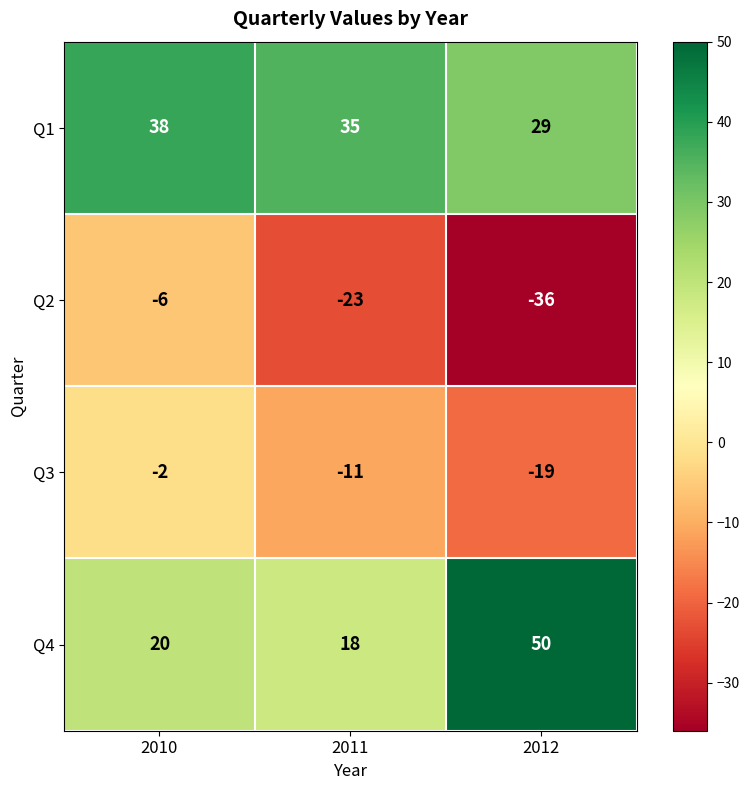

What value does the Q3 series have at 2012, to the nearest 5?

-20